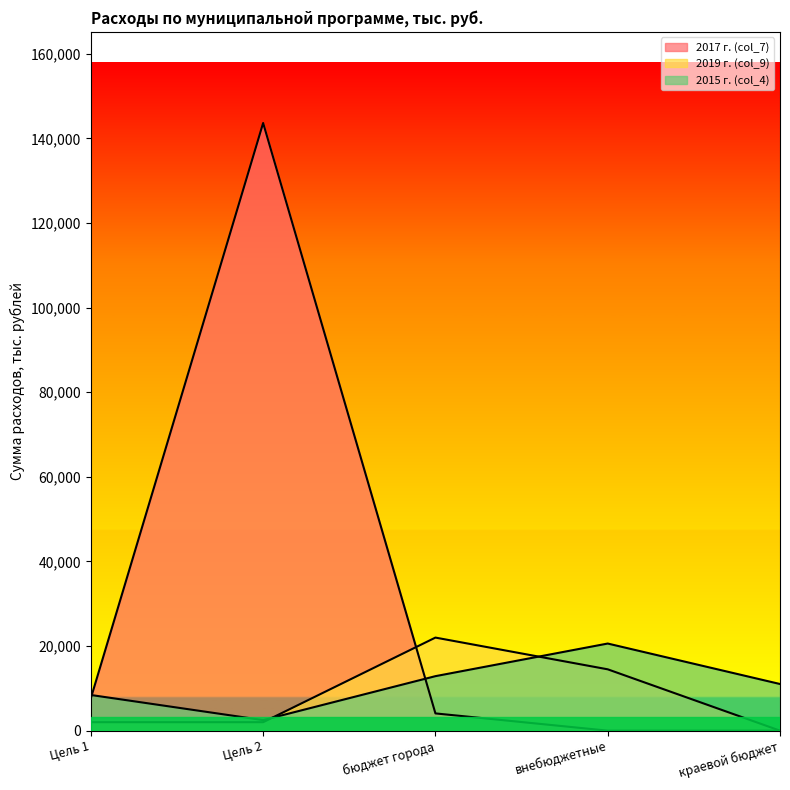

Rank the series by their maximum value, from lowest to highest.

2015 г. (col_4), 2019 г. (col_9), 2017 г. (col_7)